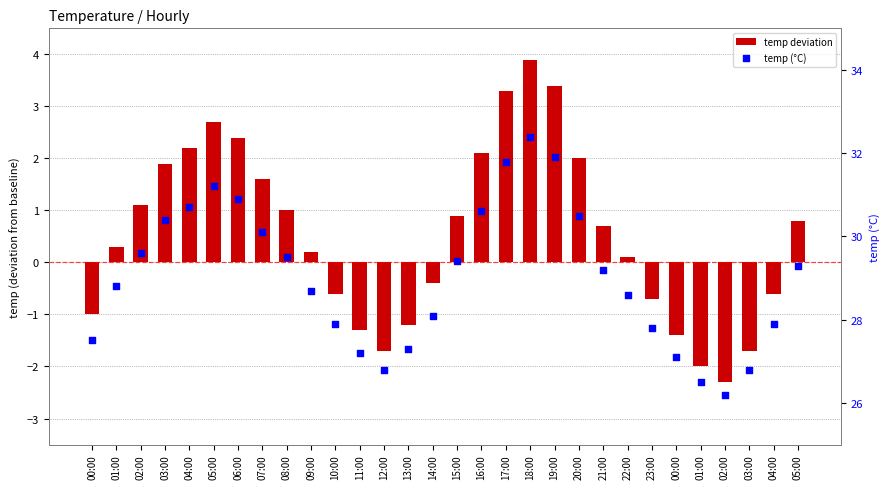

What is the total value across all series at 16:00?

32.7